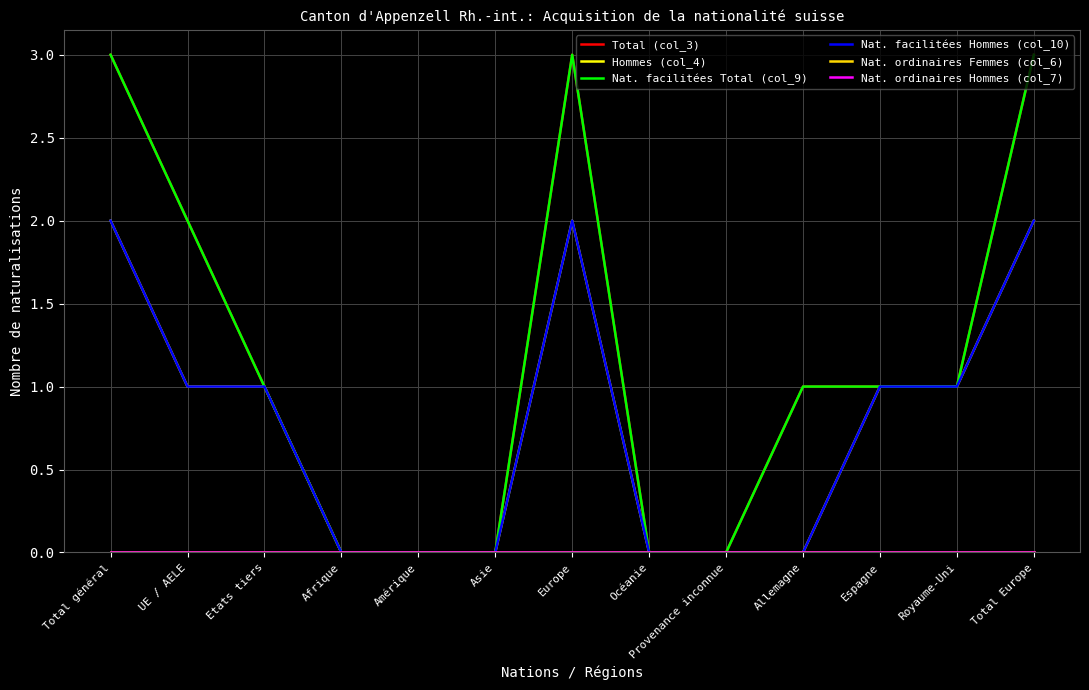

True or false: Hommes (col_4) has a value of 2 at Royaume-Uni.

False